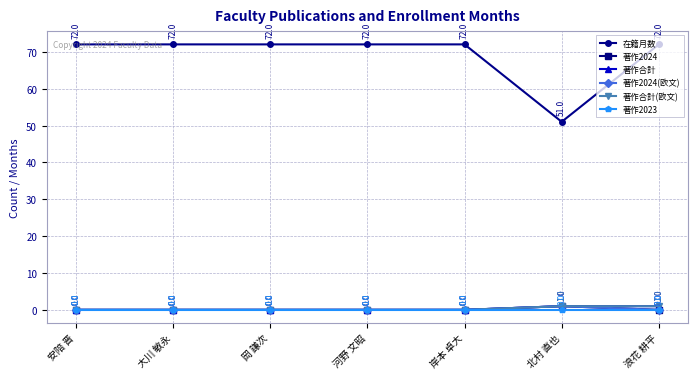

Does the chart display data point markers on the line(s)?

Yes